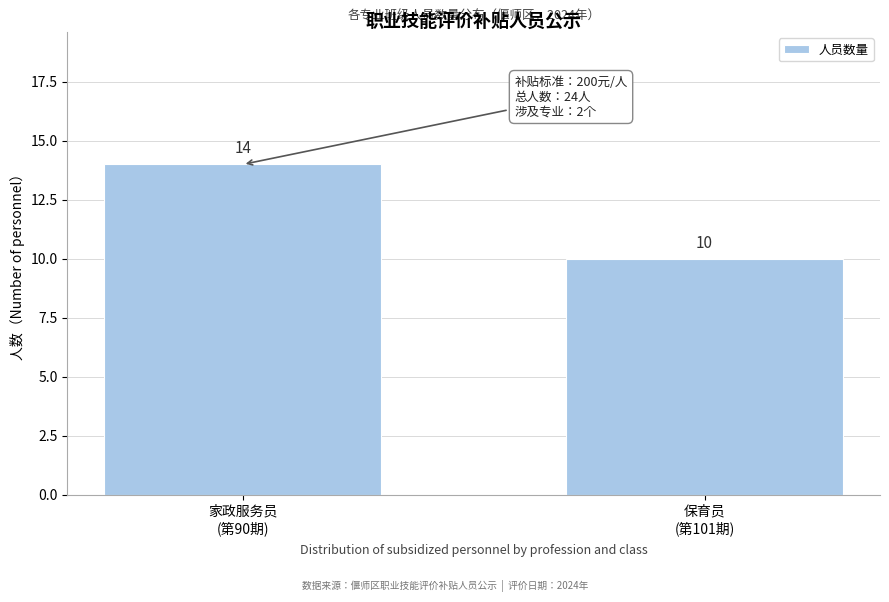

Reading right to left, what are all the values shown in this chart?

10	14